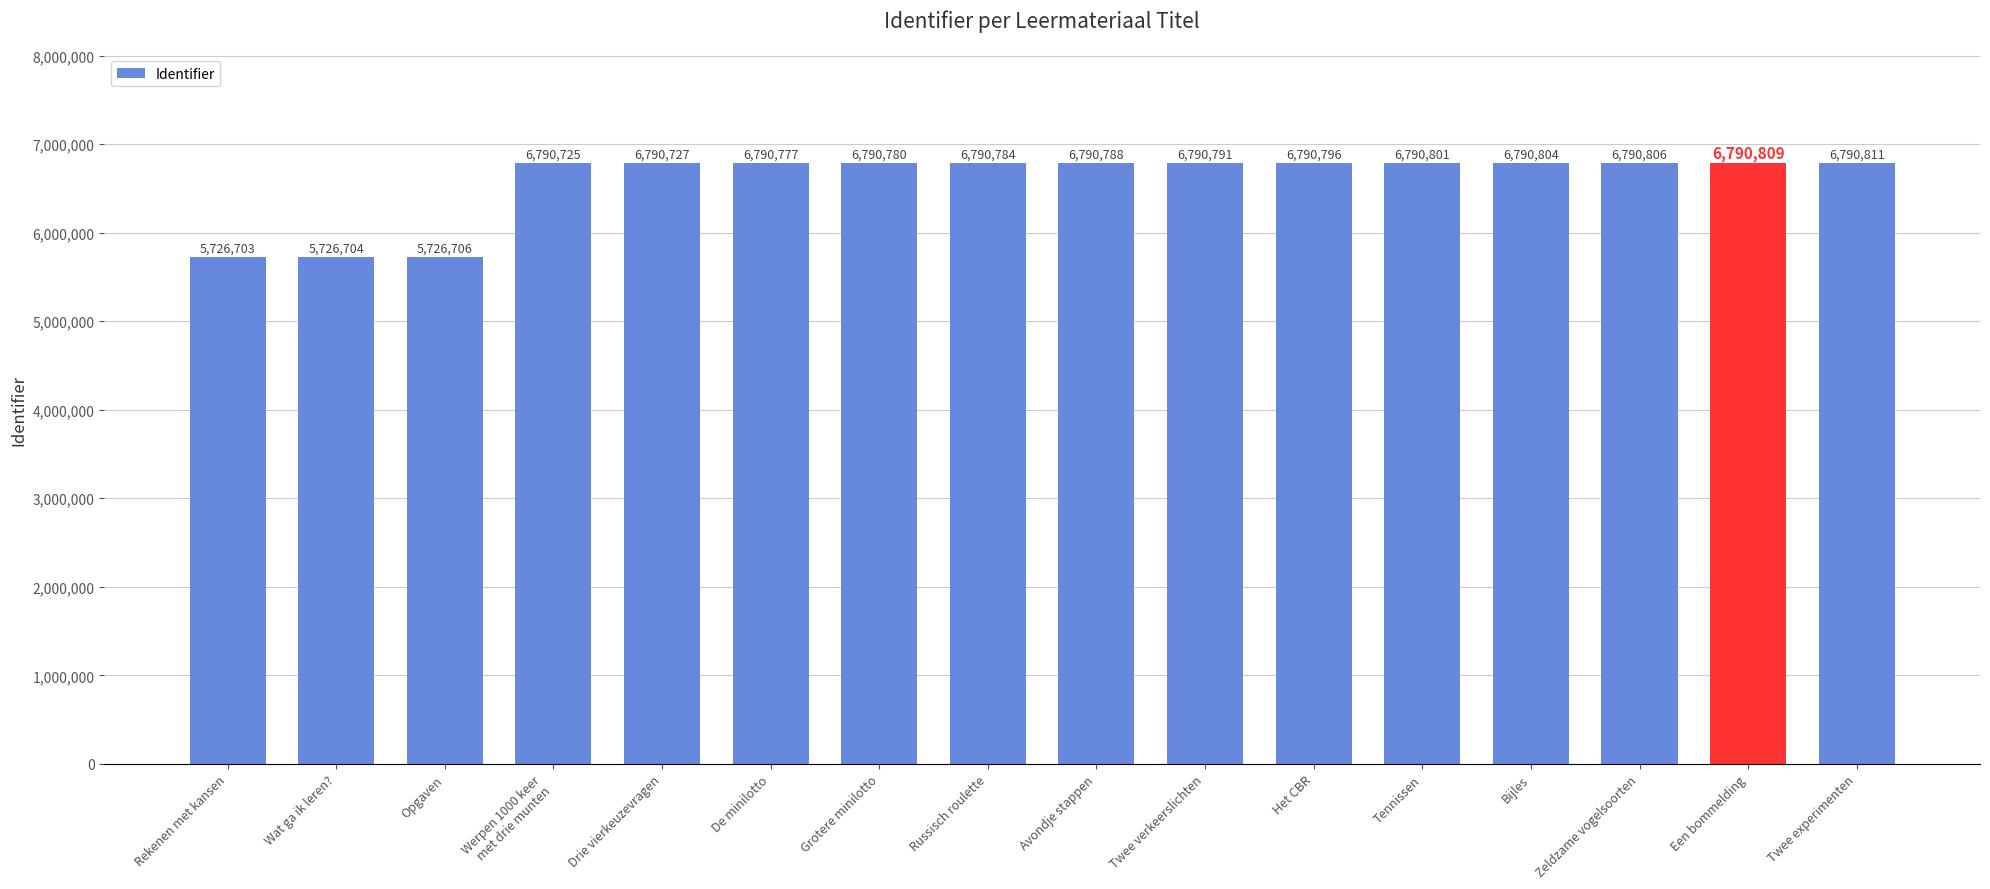

Is it true that the value at Werpen 1000 keer
met drie munten is 11001531?

False